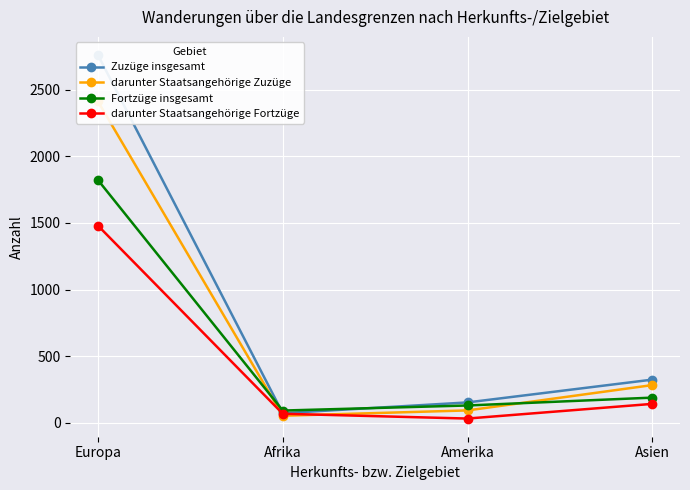

What is the difference between the highest and lowest values at Amerika?

121